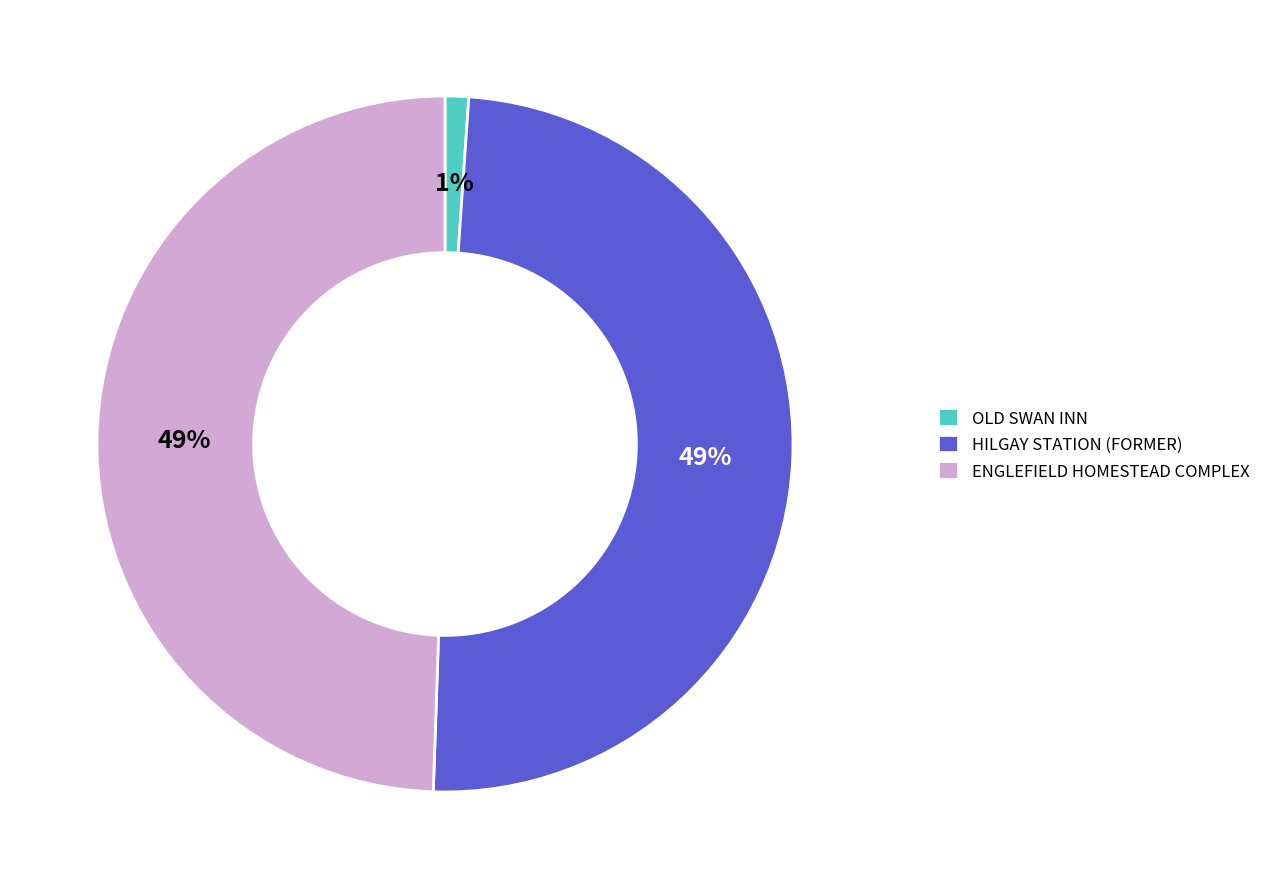

To the nearest percent, what portion does ENGLEFIELD HOMESTEAD COMPLEX represent?

49%